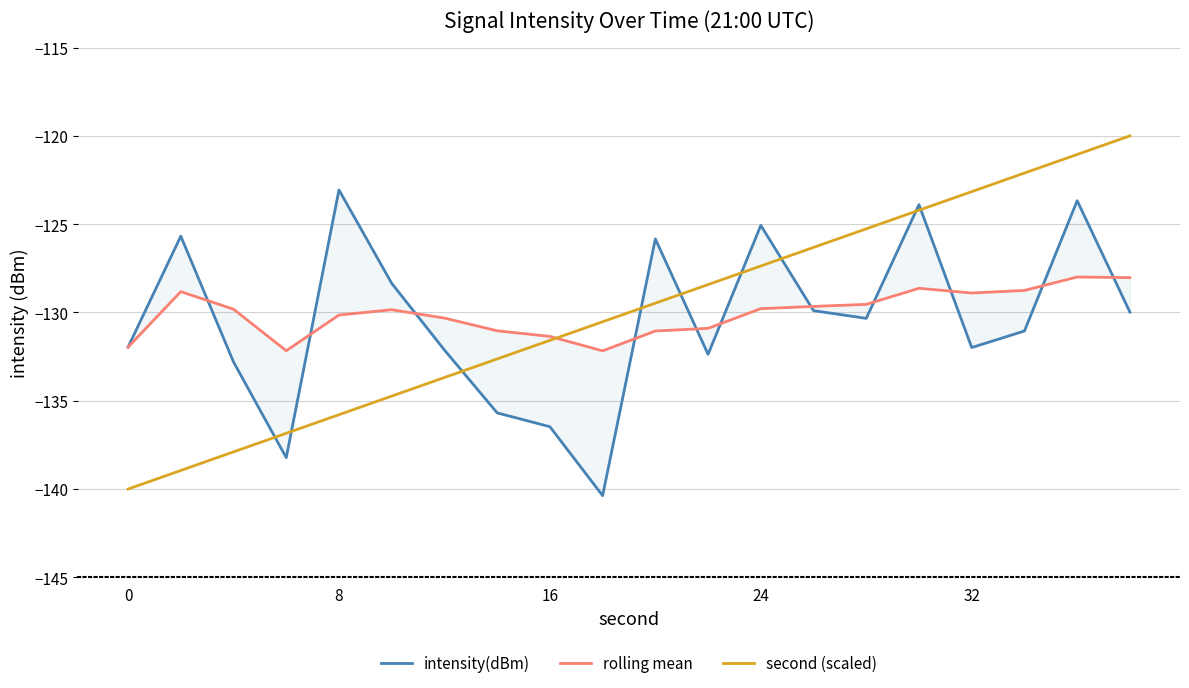

What is the difference between the second highest and second lowest values in the second (scaled) series?

17.9